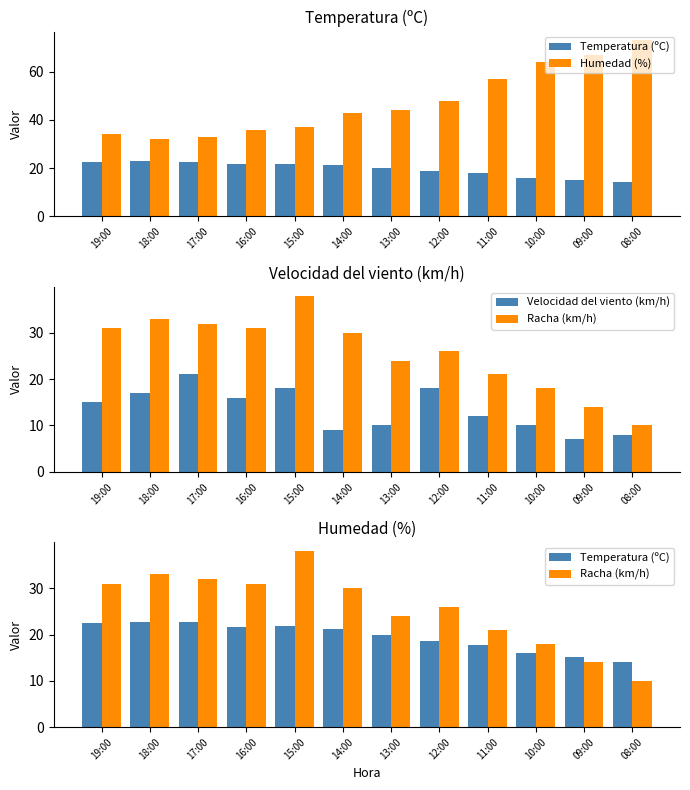

What is the sum of all Velocidad del viento (km/h) values?

161.0